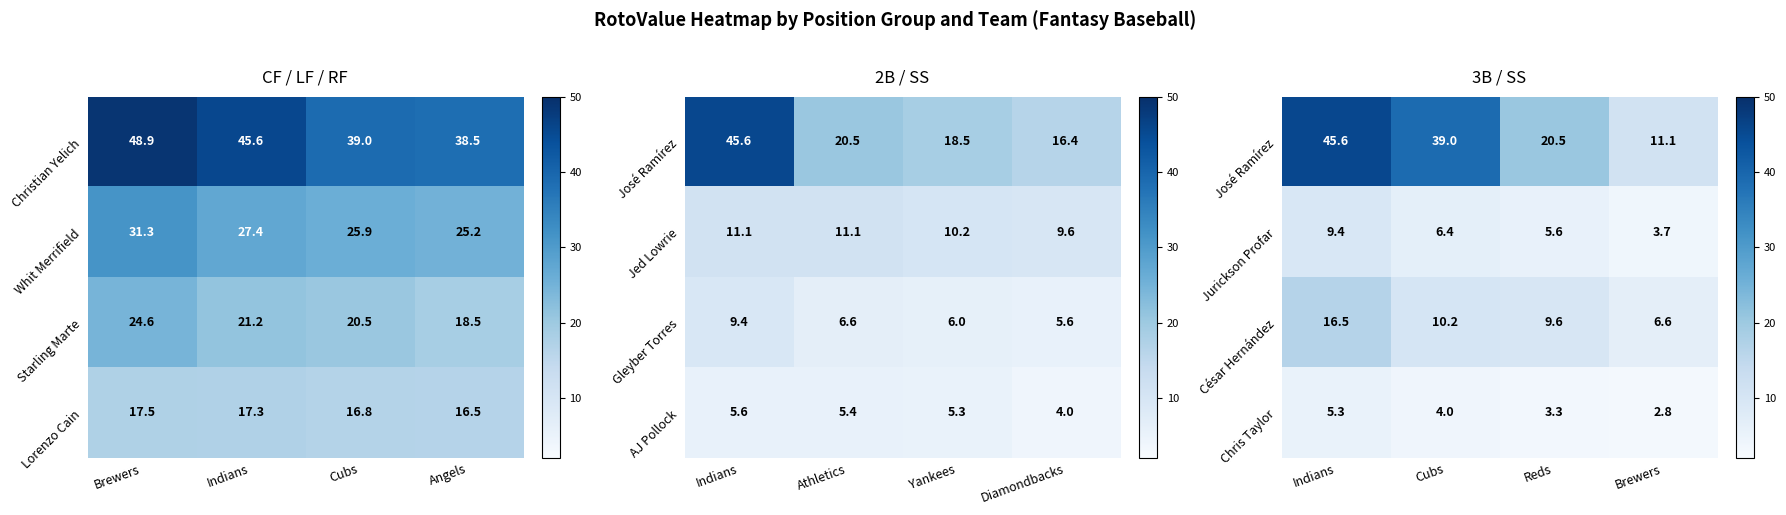

What is the average value of the Jurickson Profar series?

6.3